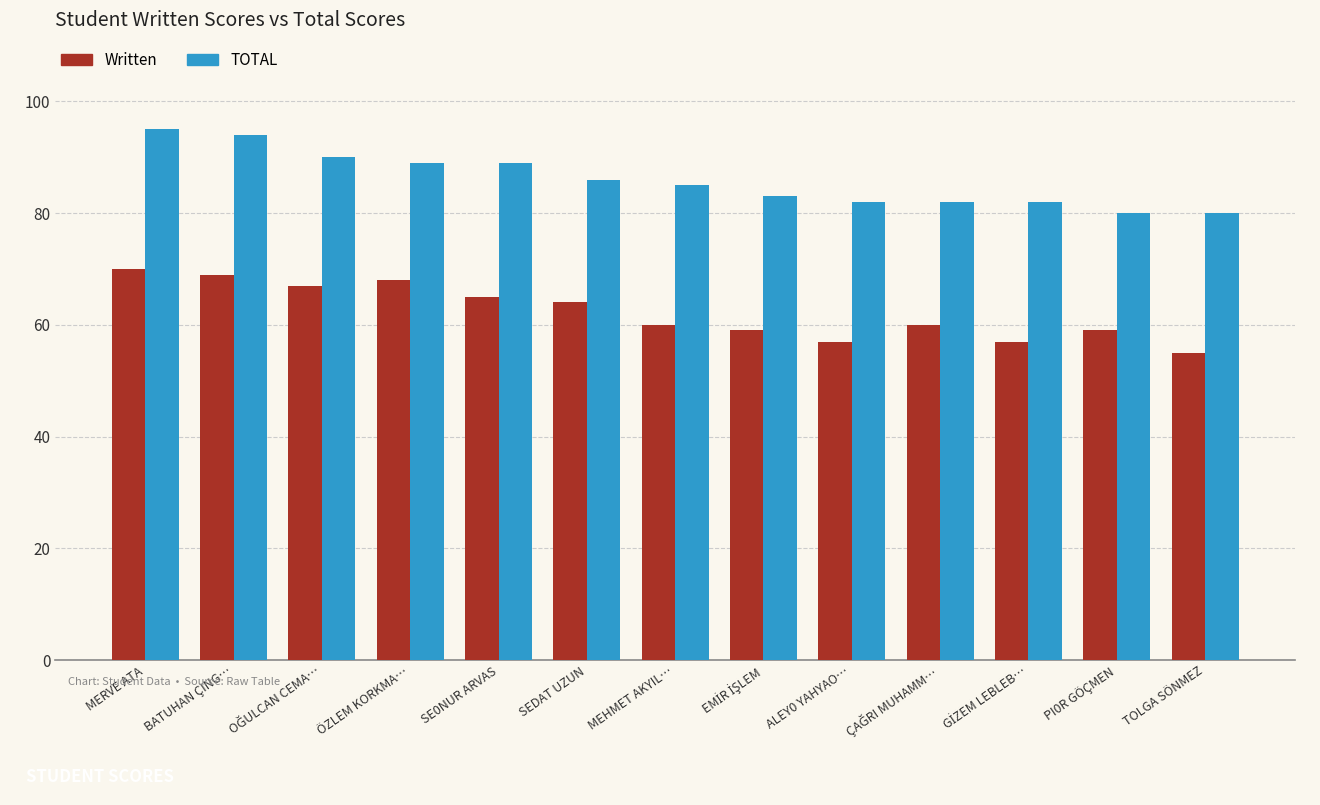

Rank the series by their maximum value, from lowest to highest.

Written, TOTAL